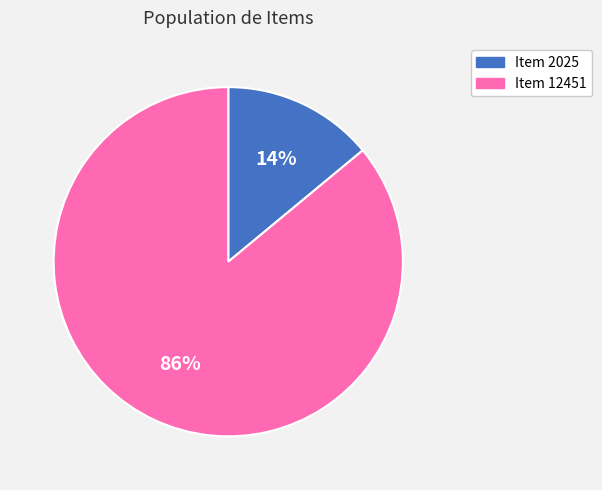

Is it true that Item 12451 is 86% of the pie?

True